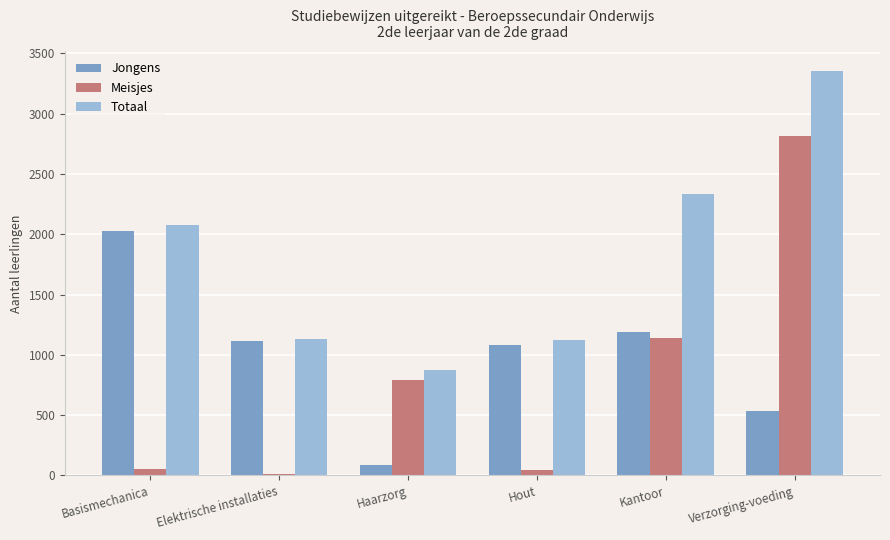

What are all the series names shown in the legend?

Jongens, Meisjes, Totaal